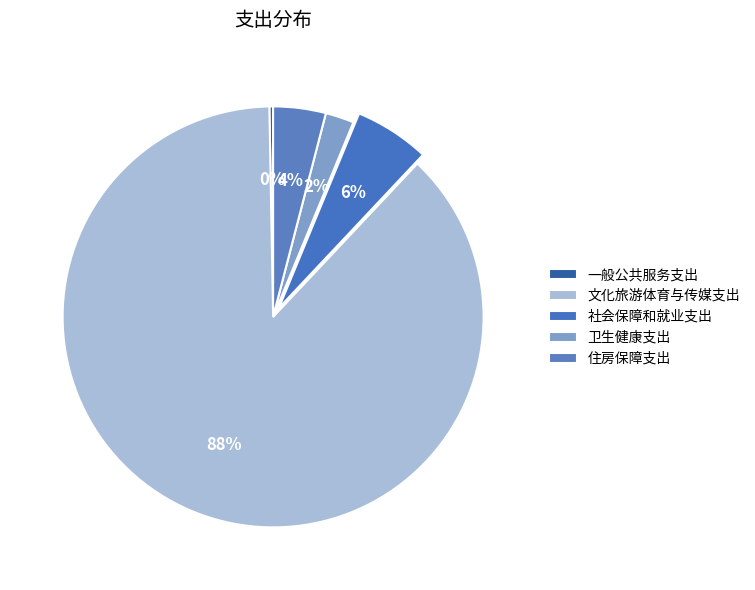

Which has a higher value, 卫生健康支出 or 住房保障支出?

住房保障支出